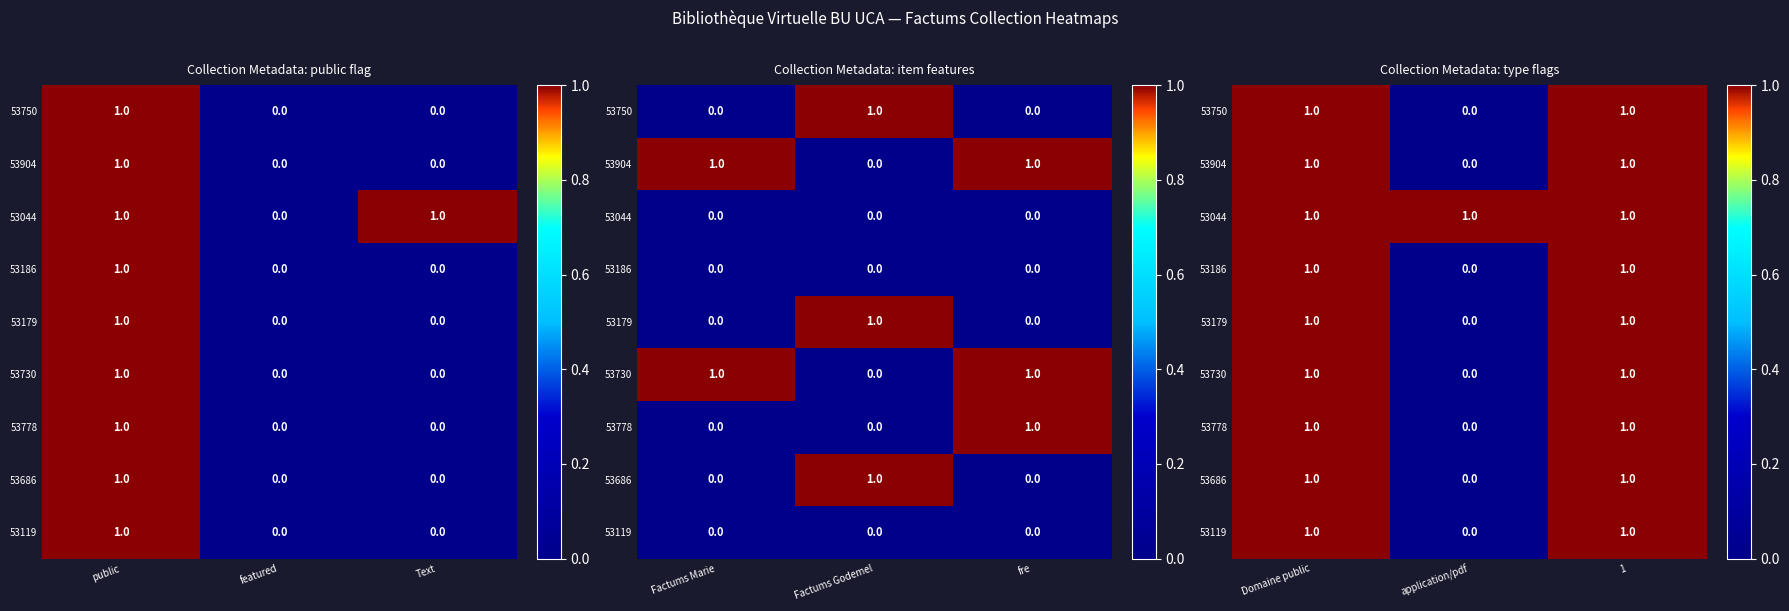

At which category does the chart reach its peak across all series?

Domaine public